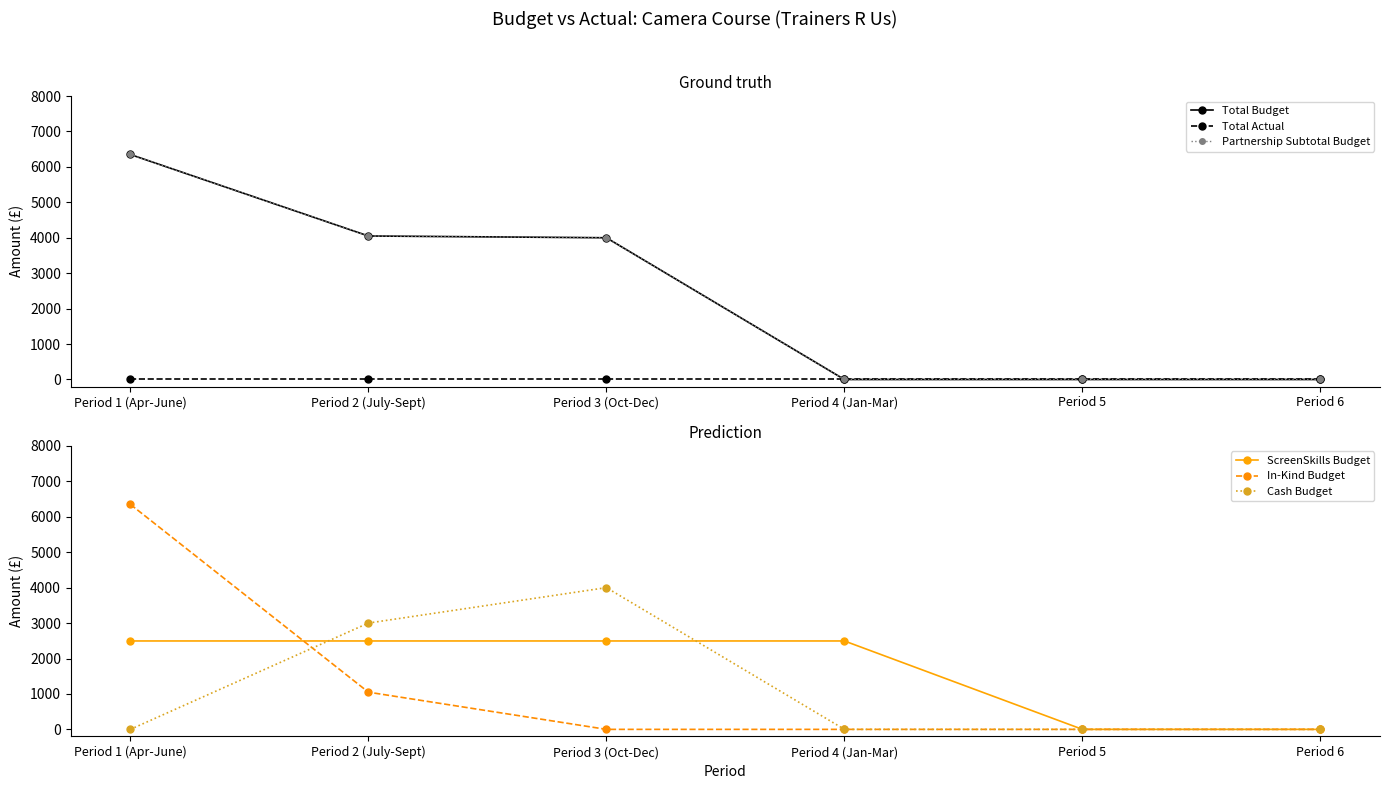

What is the label of the 5th point from the left?

Period 5